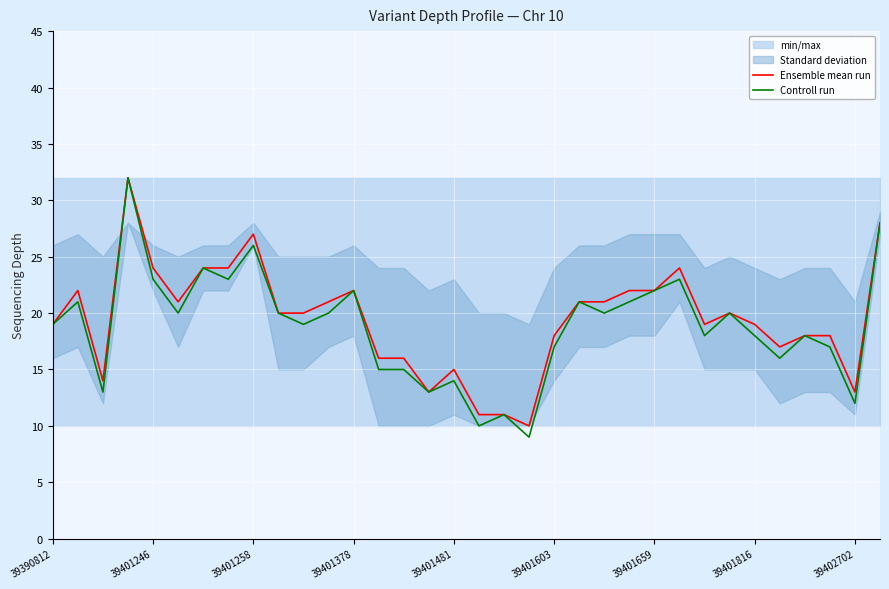

How many lines are shown in the chart?

2